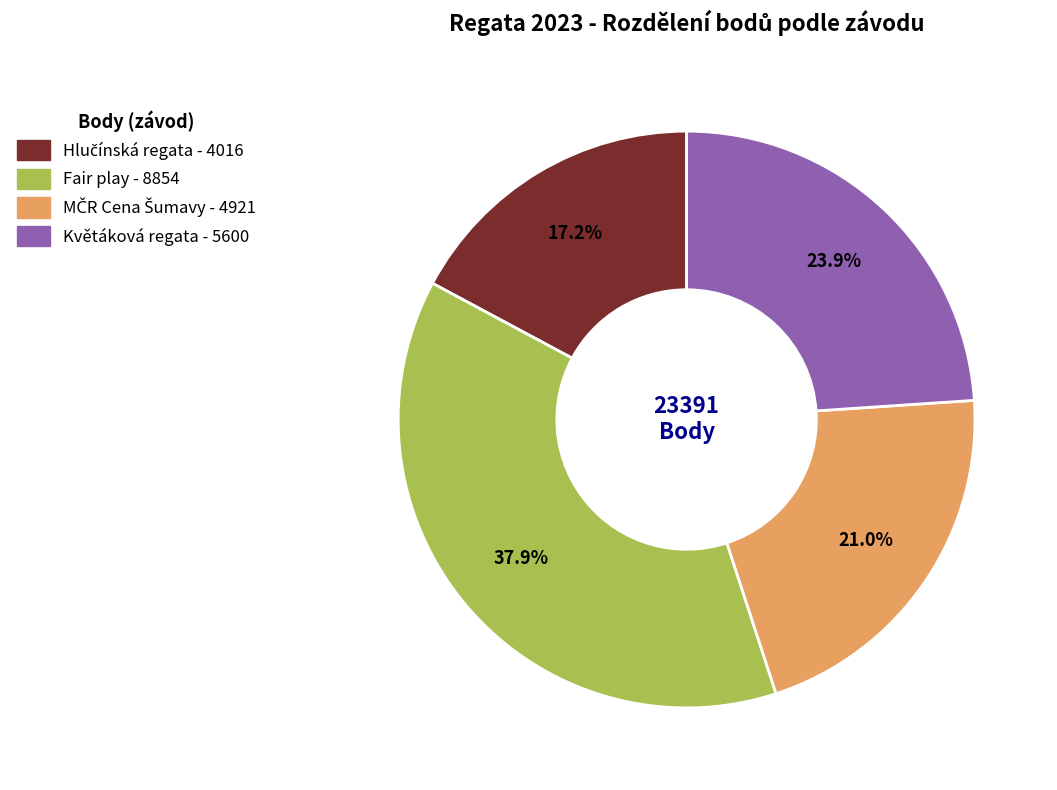

Does any single category account for the majority?

No